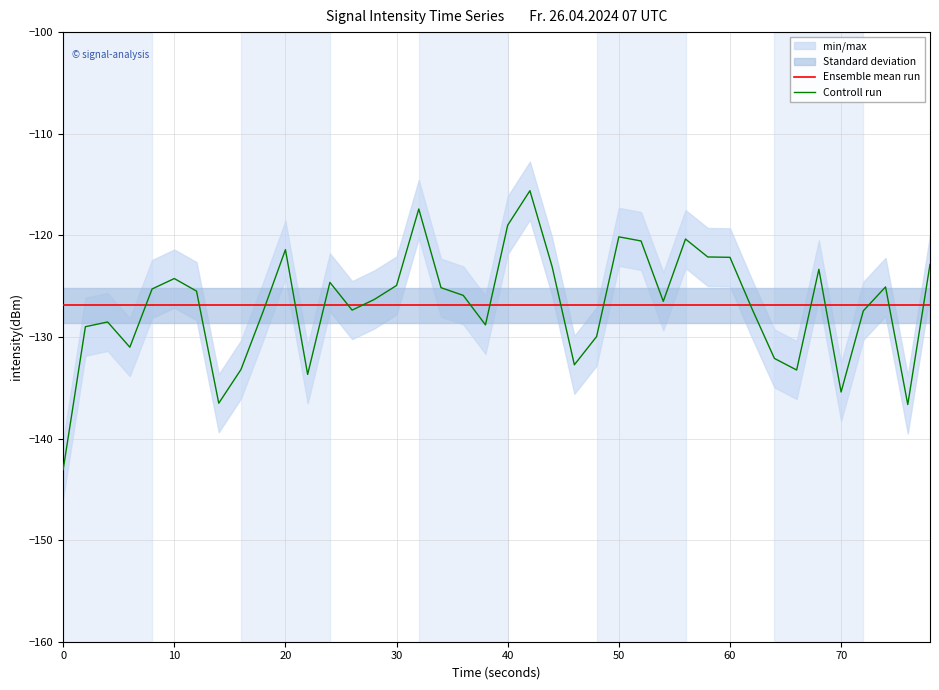

What is the average value of the Controll run series?

-126.9